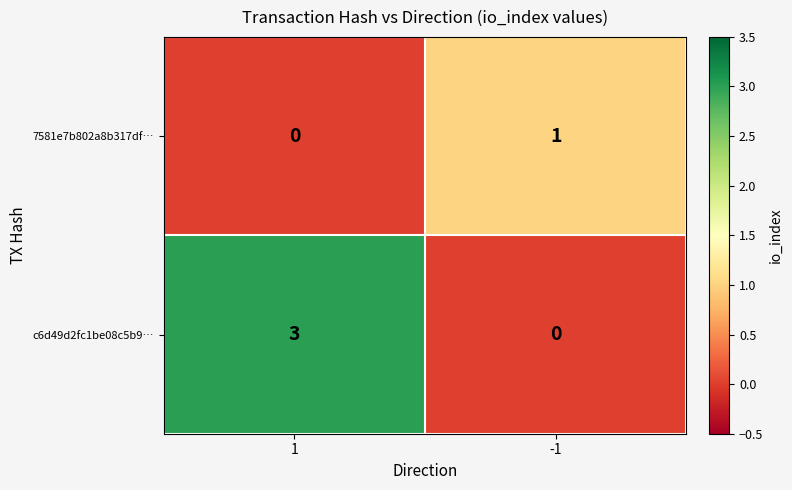

What is the sum of the c6d49d2fc1be08c5b9… values at -1 and 1?

3